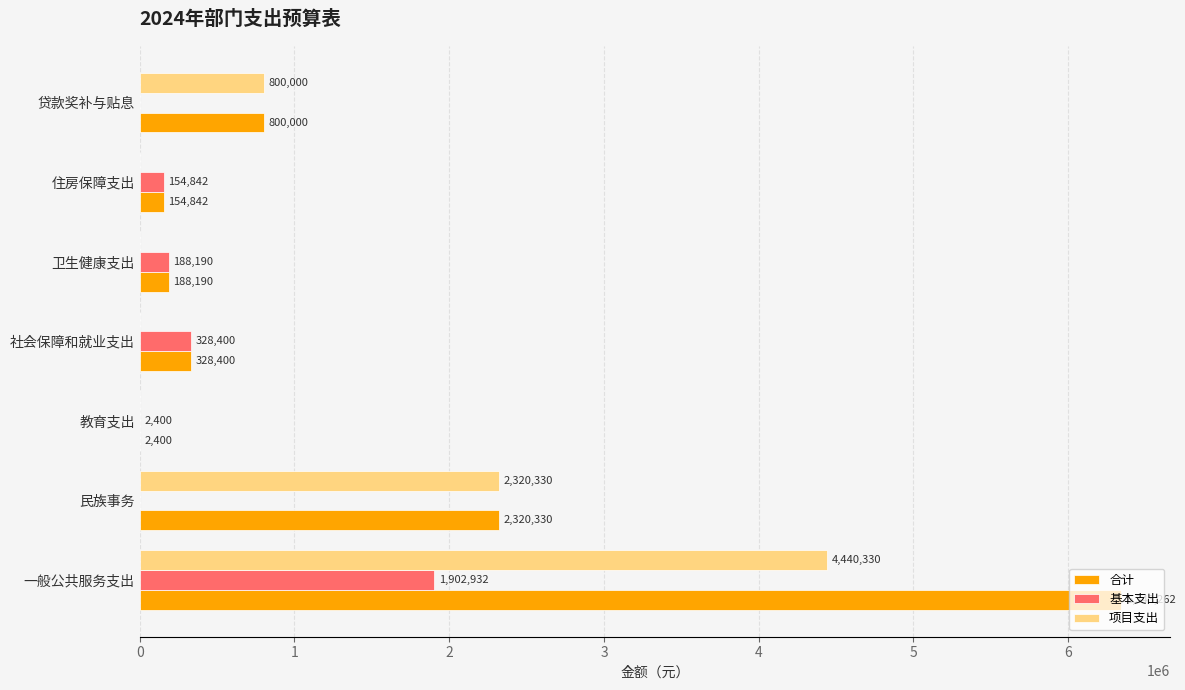

Is it true that 基本支出 equals 154842.0 at 住房保障支出?

True